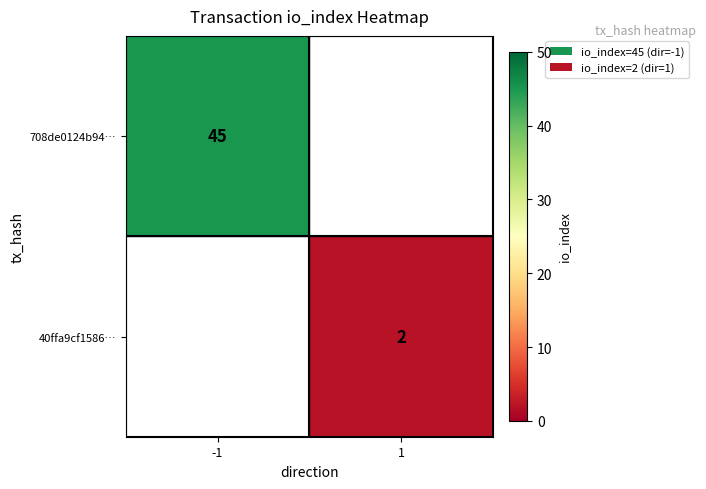

The 708de0124b94… series shows 45 at -1. True or false?

True